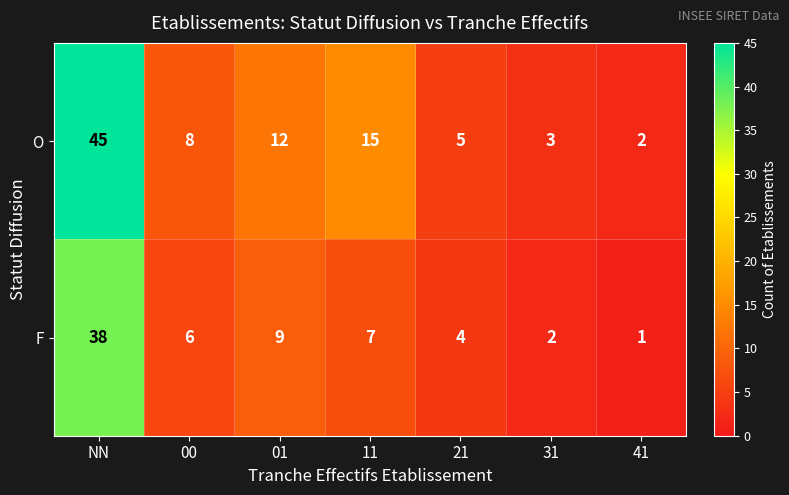

List the series in order of their peak value, lowest first.

F, O